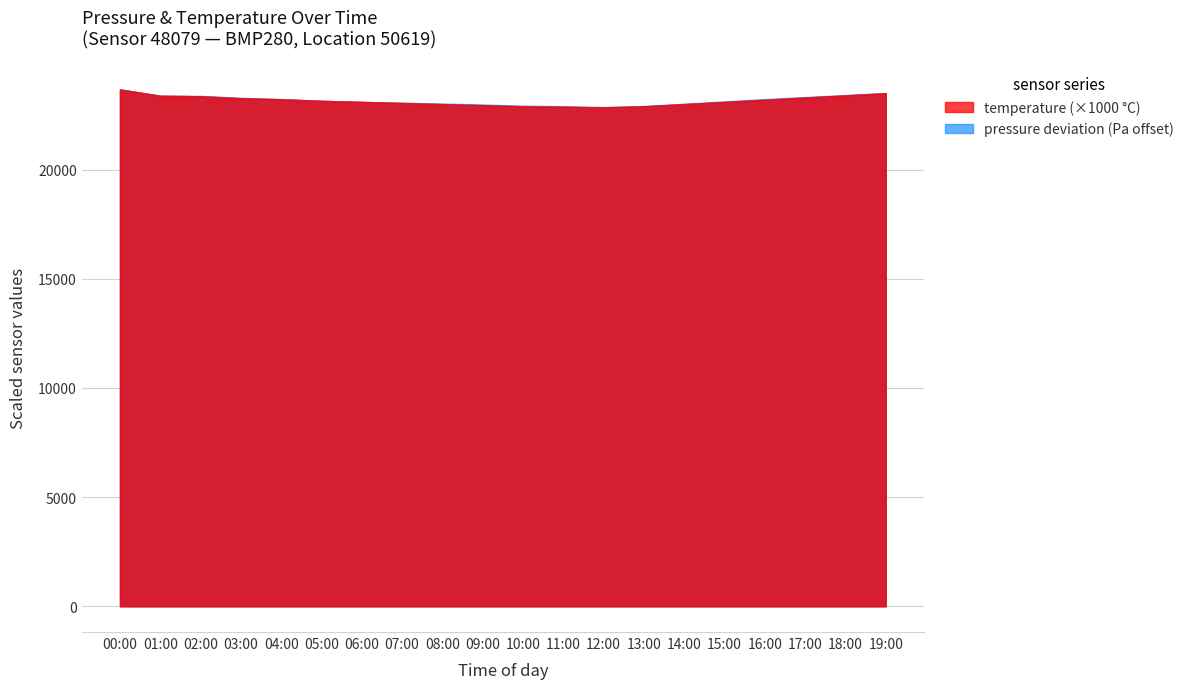

Where is the first local minimum for pressure?

05:00